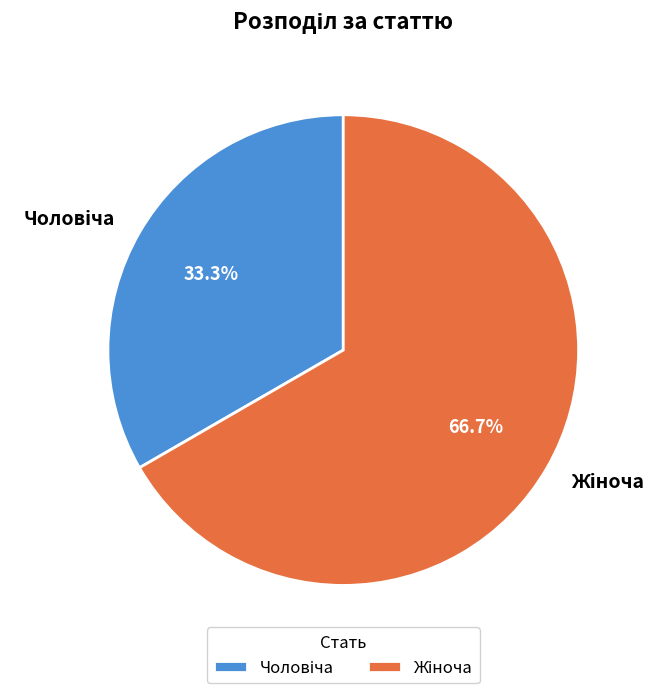

Is there a majority slice in this chart?

Yes